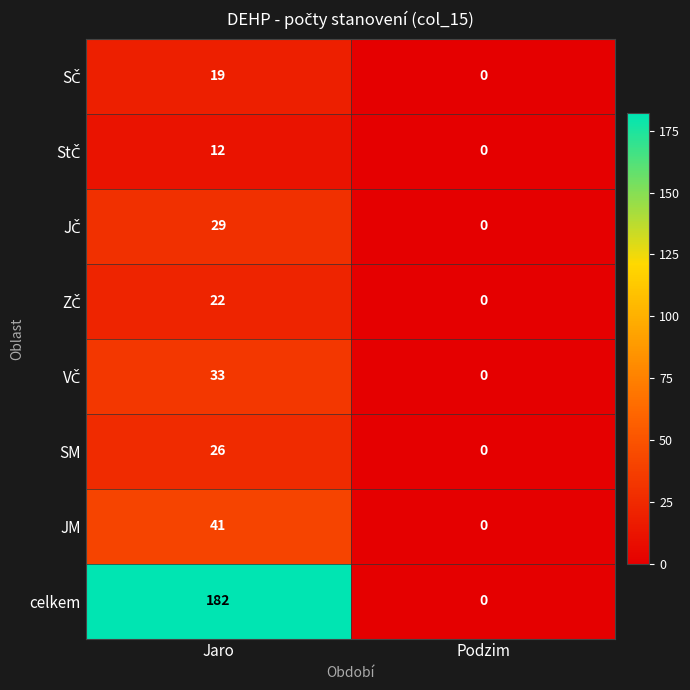

What is the sum of all SM values?

26